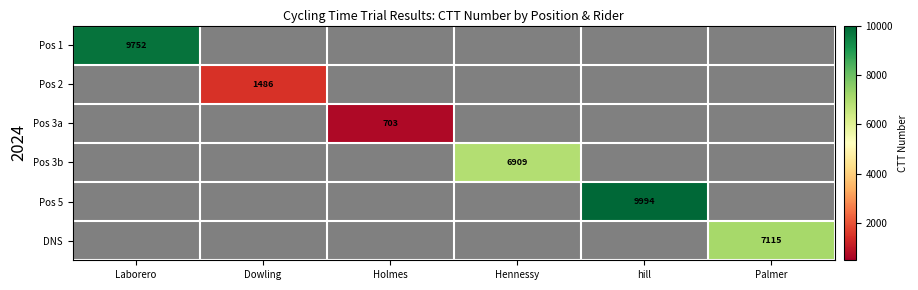

Which series has the largest range (max minus min)?

Pos 1